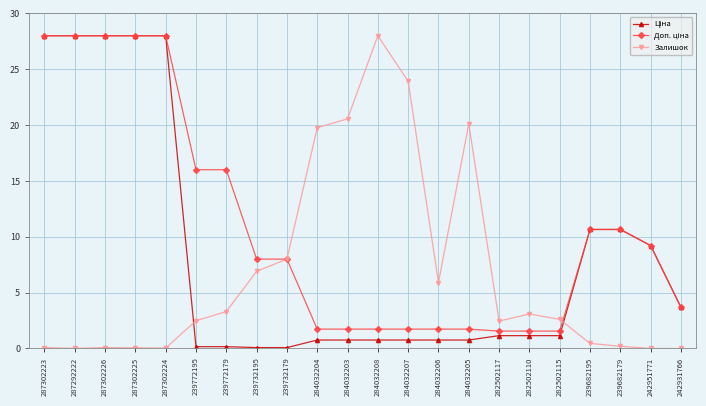

What is the spread (max minus min) of values at 284032204?

19.0